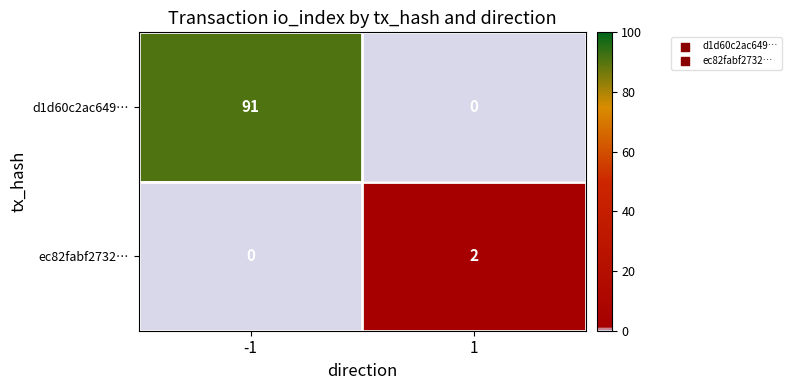

List the series in order of their overall mean, lowest first.

ec82fabf2732…, d1d60c2ac649…